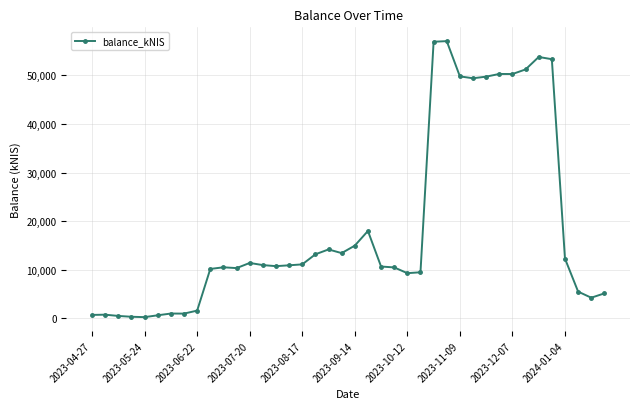

What is the value of the 16th point from the left?

10907.4